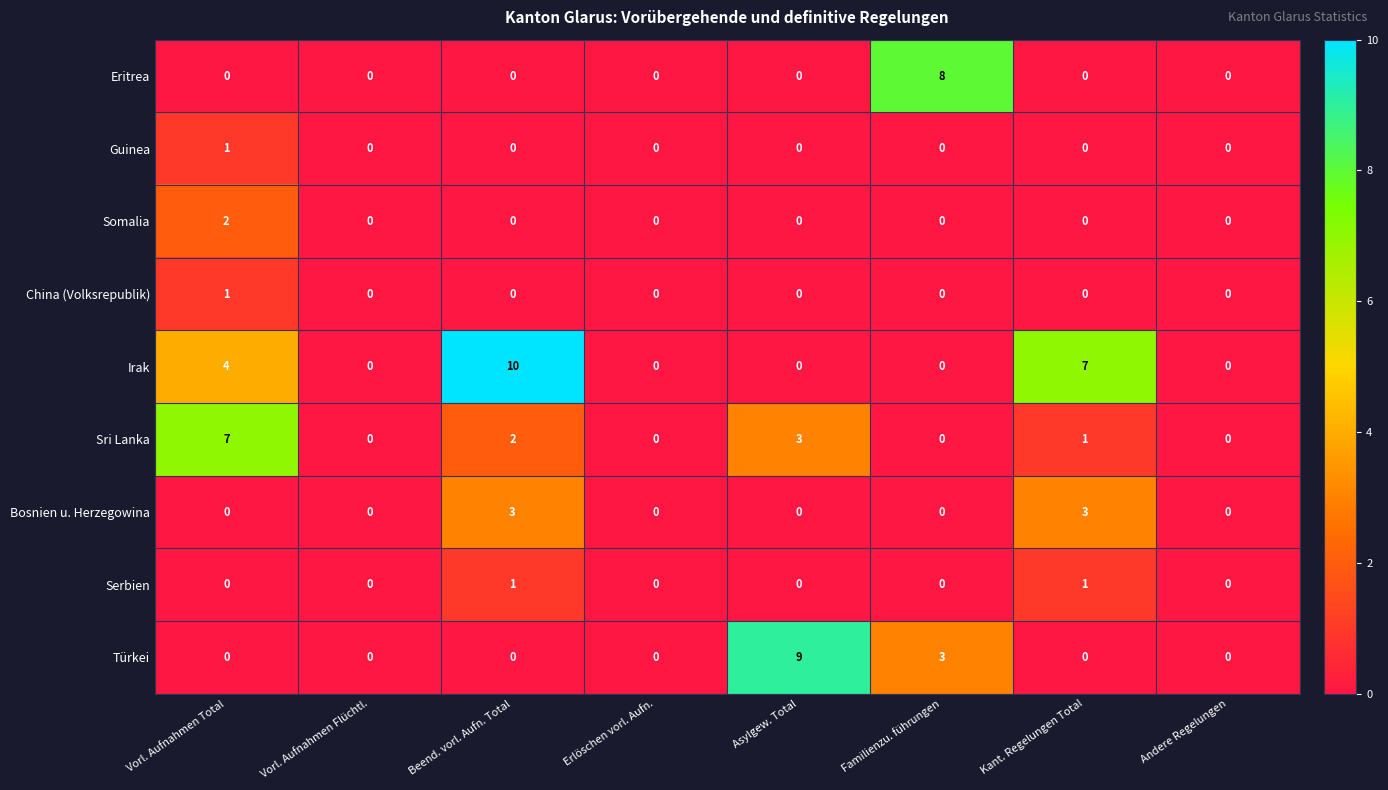

What is the sum of all Irak values?

21